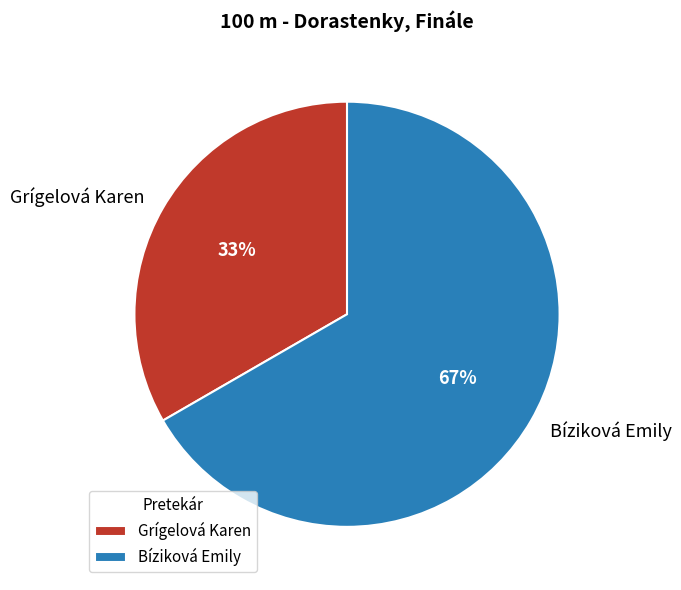

Does Bíziková Emily represent more than half of the total?

Yes